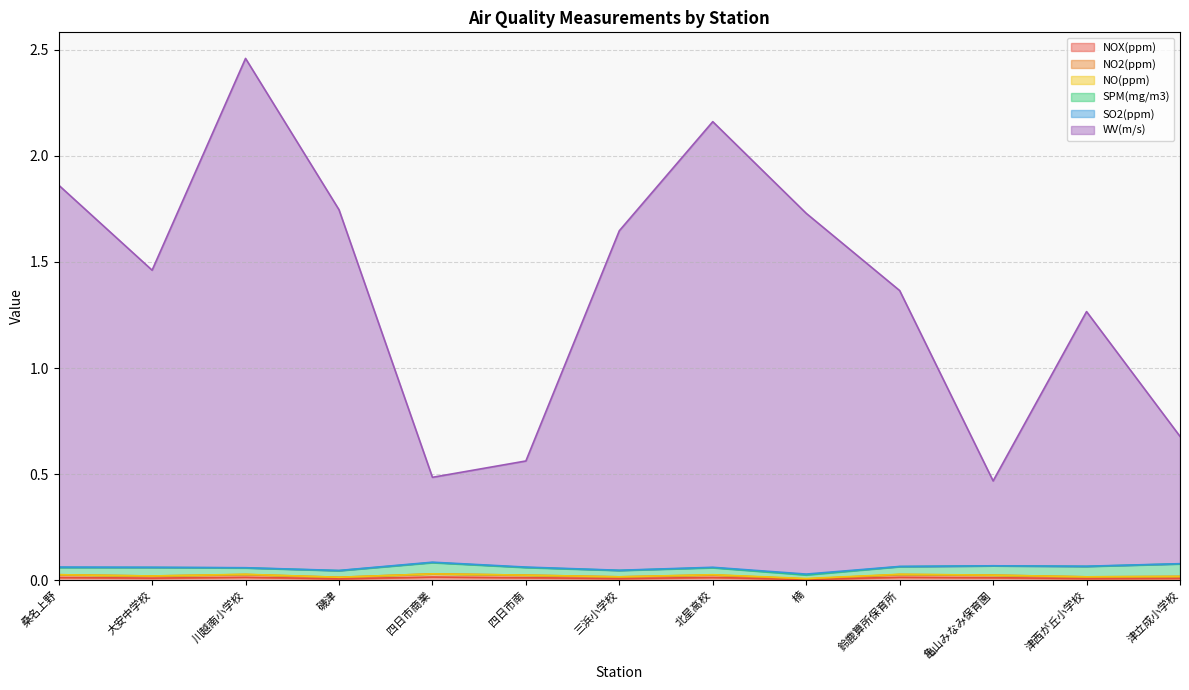

Which category has the lowest value across all series?

楠